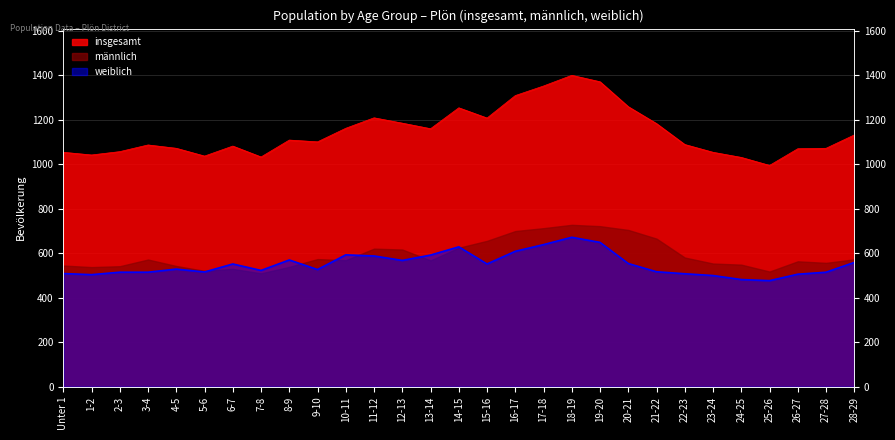

Reading right to left, extract all data points from this chart.

insgesamt: 1132	1072	1070	995	1031	1054	1089	1183	1259	1371	1400	1352	1309	1208	1254	1160	1185	1209	1162	1101	1109	1033	1082	1037	1072	1087	1057	1042	1054
weiblich: 559	515	506	477	482	500	508	517	554	649	672	639	609	552	629	592	568	588	593	527	570	523	552	516	529	515	515	504	509